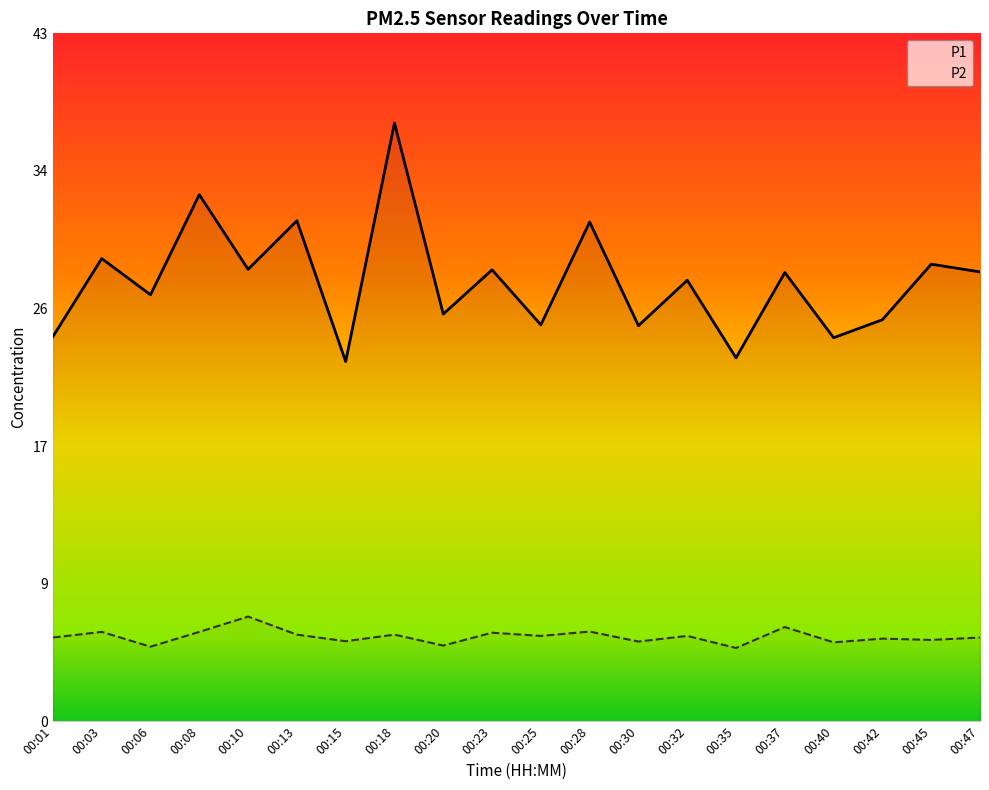

What is the total value across all series at 00:20?

30.0